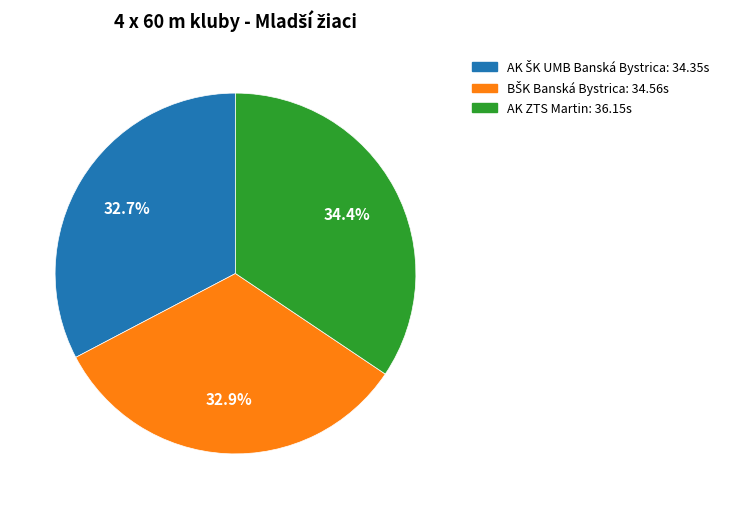

Is there any slice that represents more than half of the pie?

No